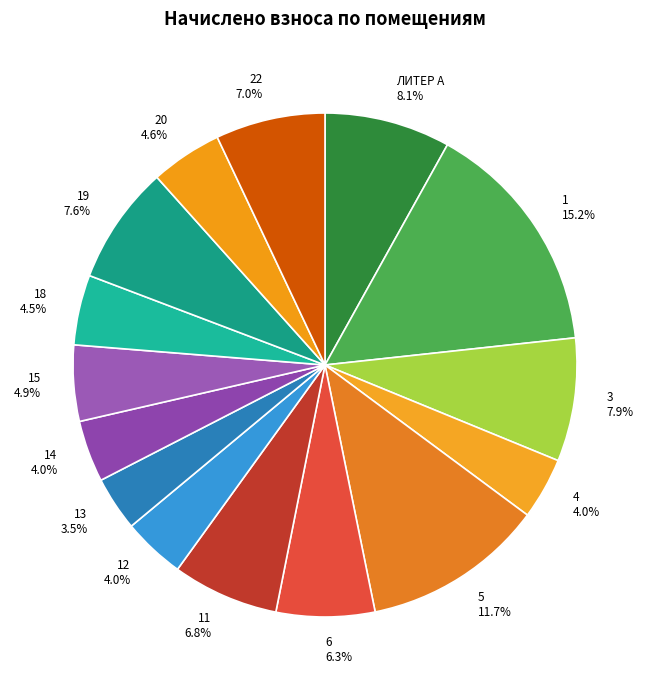

Count the number of slices in the pie.

15